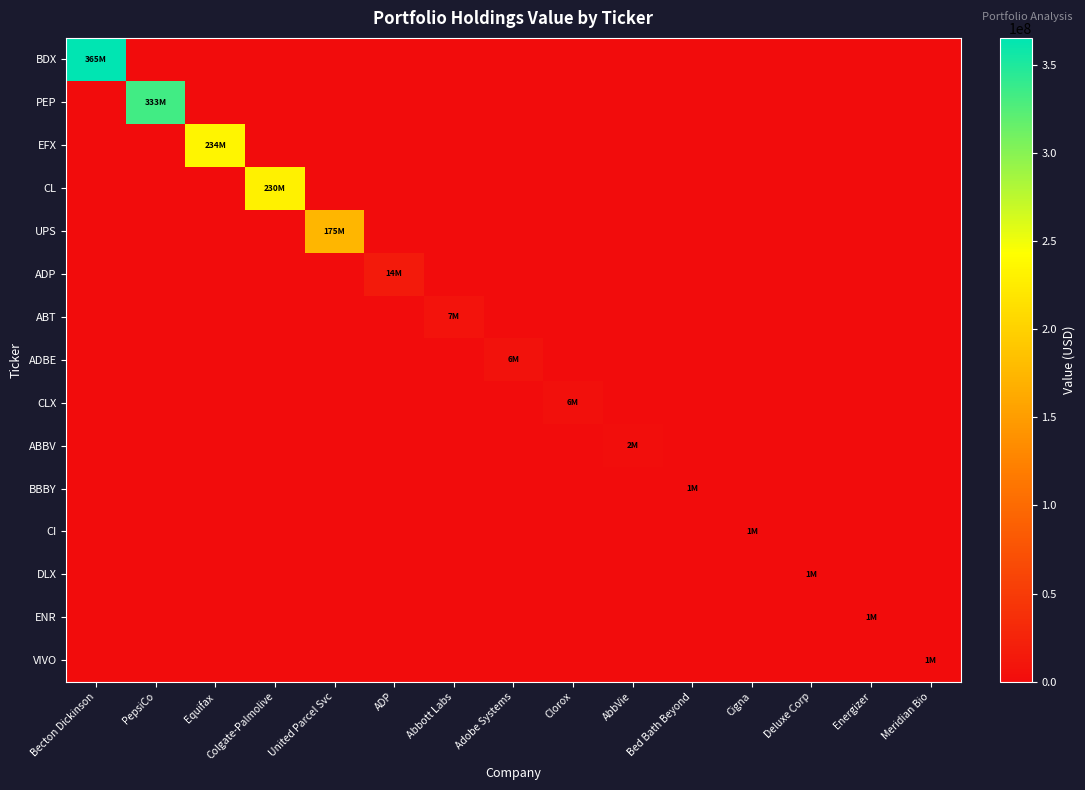

At which category does the chart reach its minimum across all series?

PepsiCo